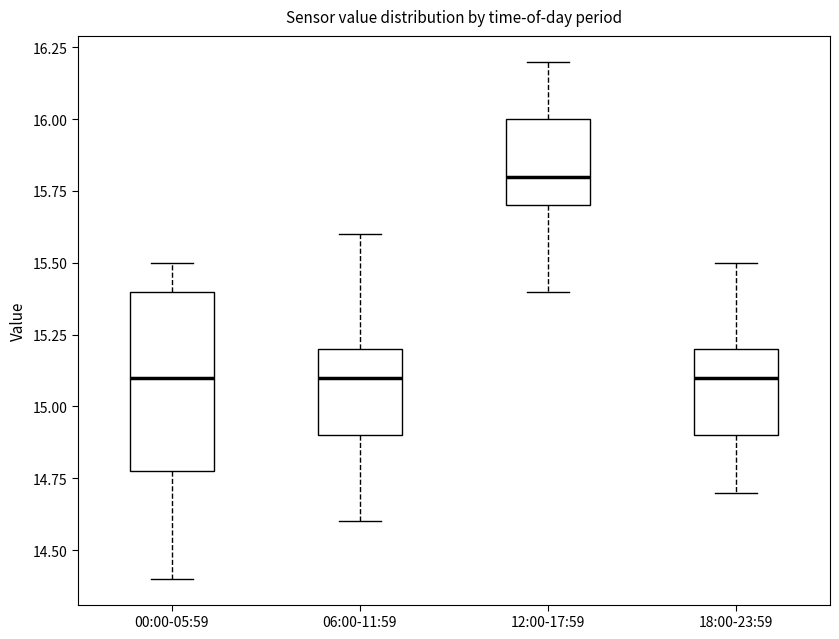

Reading left to right, read every box against the y-axis: the position of its median line, the range the box covers, and the ends of its whiskers. The values are not printed on the chart, so give them approximately, as read against the axis.

00:00-05:59: median 15.1, box 14.8 to 15.4, whiskers 14.4 to 15.5
06:00-11:59: median 15.1, box 14.9 to 15.2, whiskers 14.6 to 15.6
12:00-17:59: median 15.8, box 15.7 to 16.0, whiskers 15.4 to 16.2
18:00-23:59: median 15.1, box 14.9 to 15.2, whiskers 14.7 to 15.5